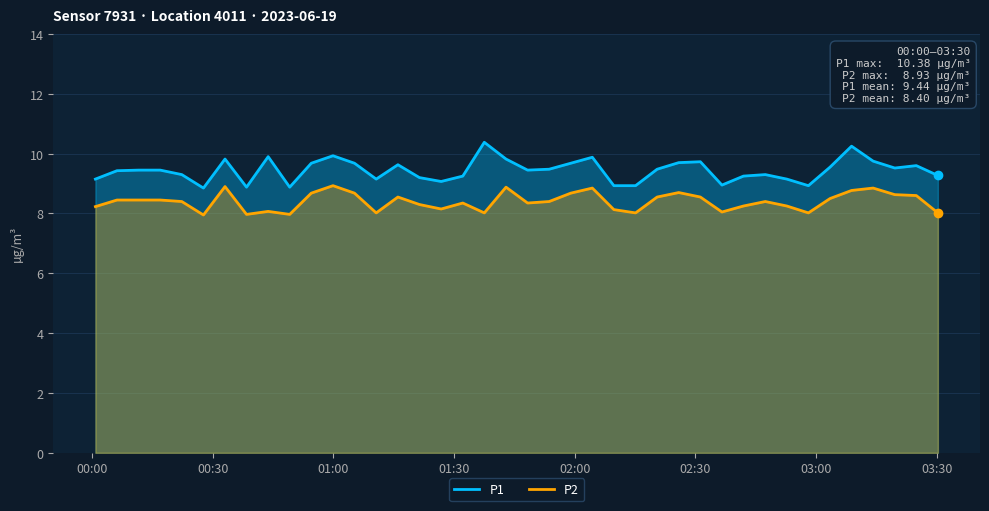

How many lines are shown in the chart?

2